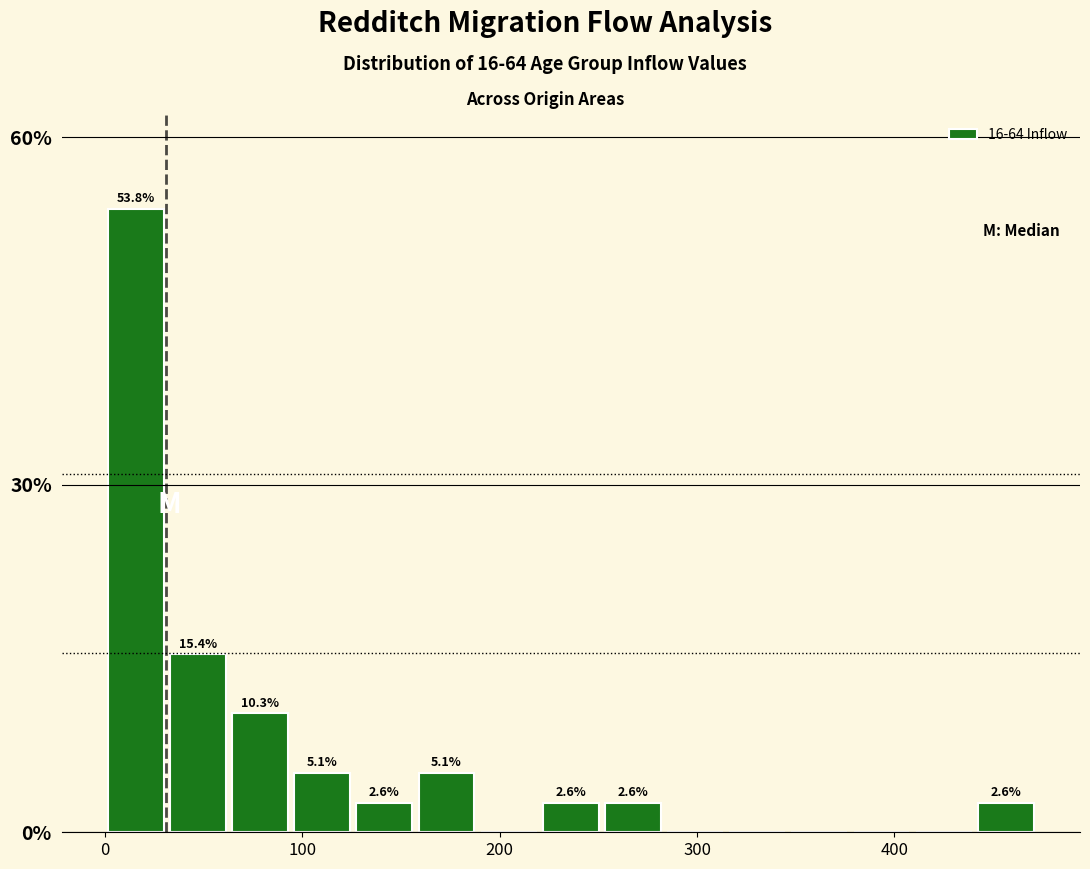

Read against the x-axis, roughly where is the centre of the tallest bar?

20